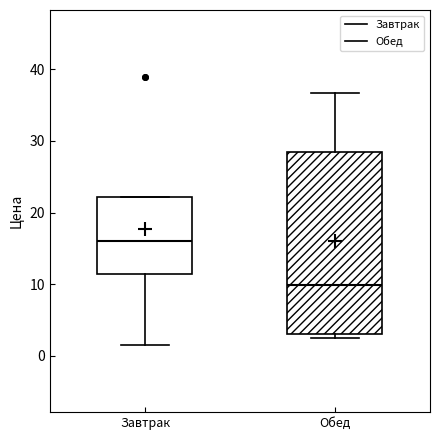

Where is the lower edge of the box for Завтрак on the y-axis? The values are not printed on the chart, so give them approximately, as read against the axis.

11